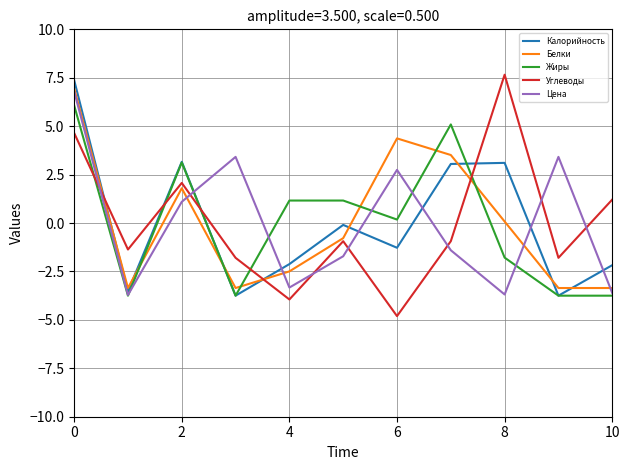

What is the maximum value for Жиры?

6.1